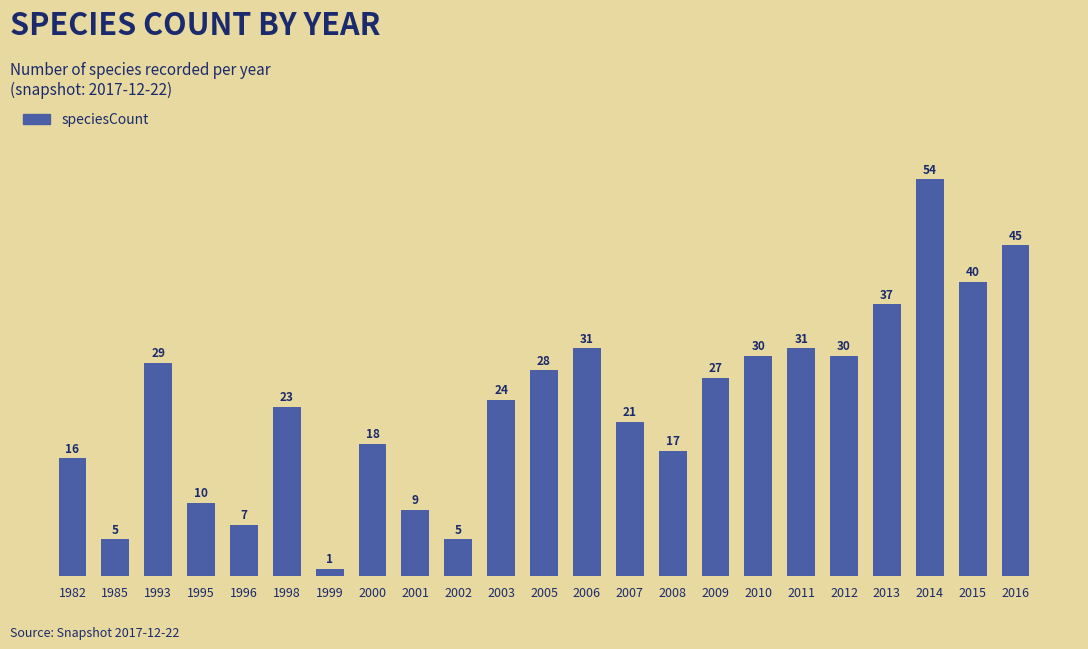

What is the difference between the maximum and minimum values?

53